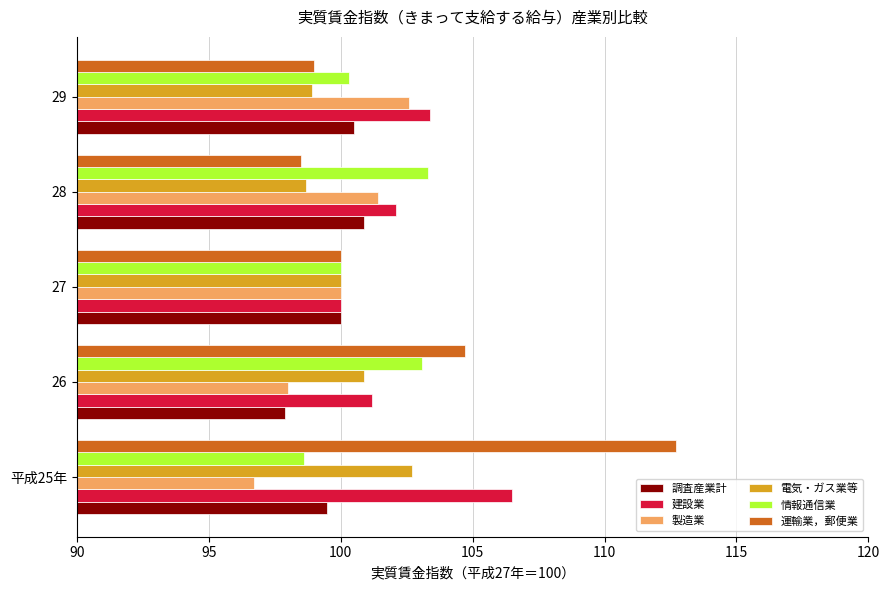

Which series has the largest range (max minus min)?

運輸業，郵便業